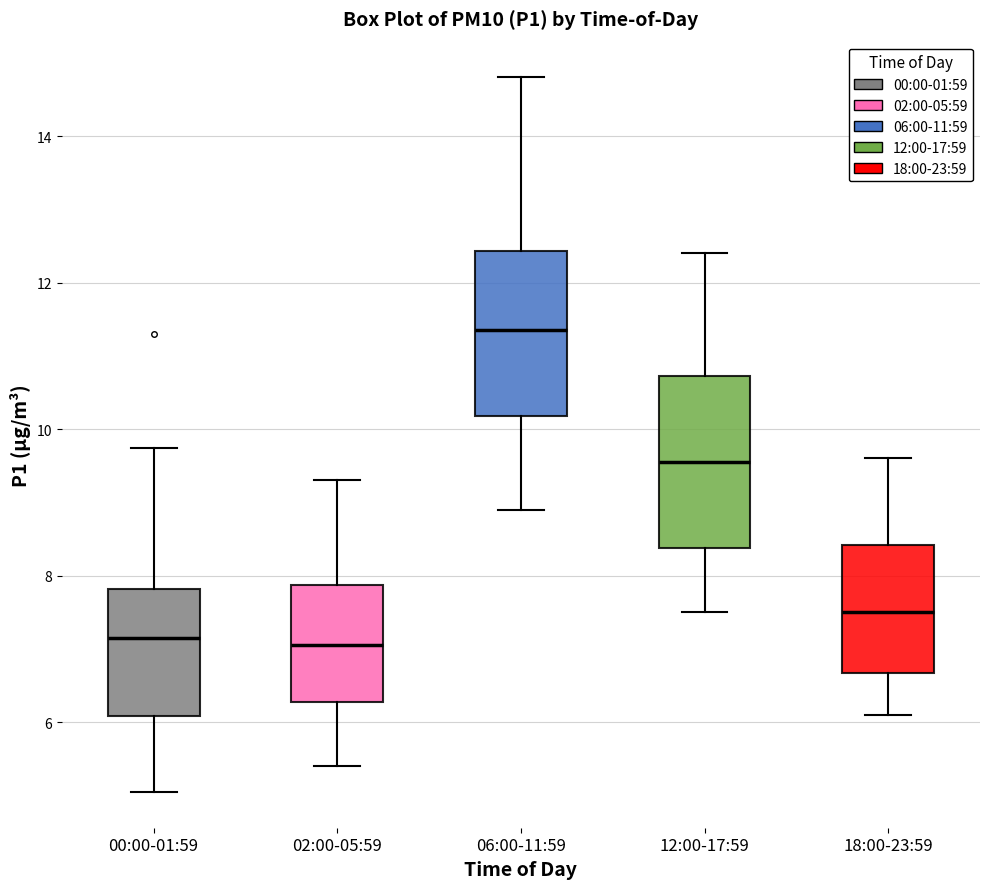

Where is the lower edge of the box for 00:00-01:59 on the y-axis? The values are not printed on the chart, so give them approximately, as read against the axis.

6.0